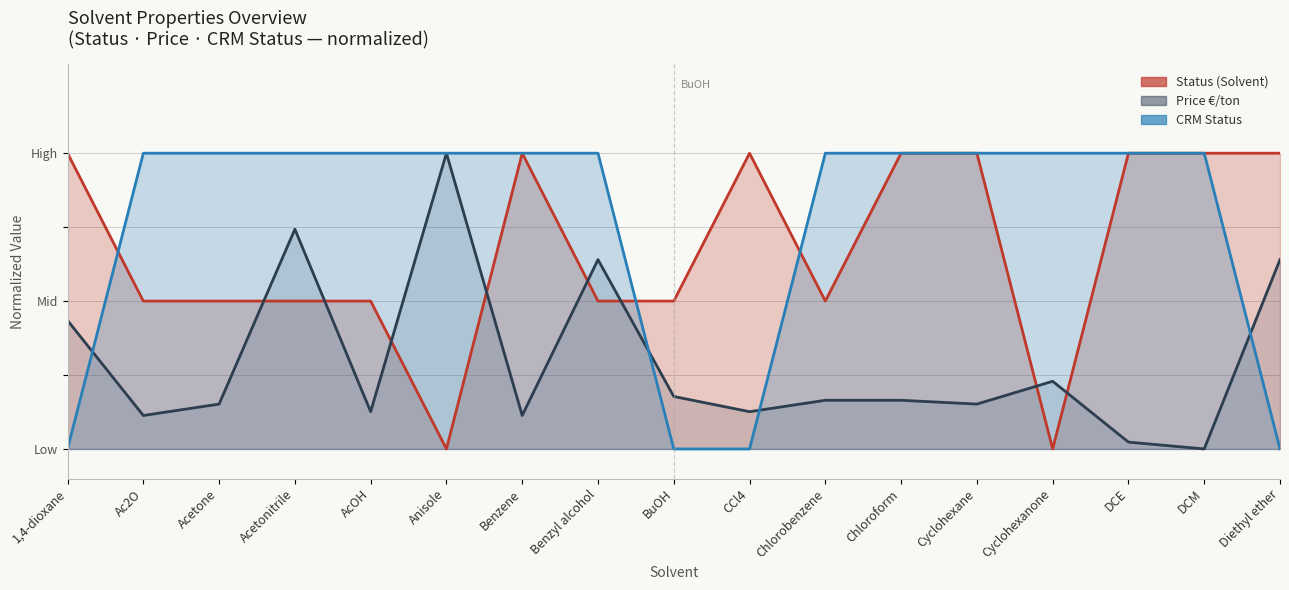

How many times do CRM Status and Price €/ton cross each other?

4